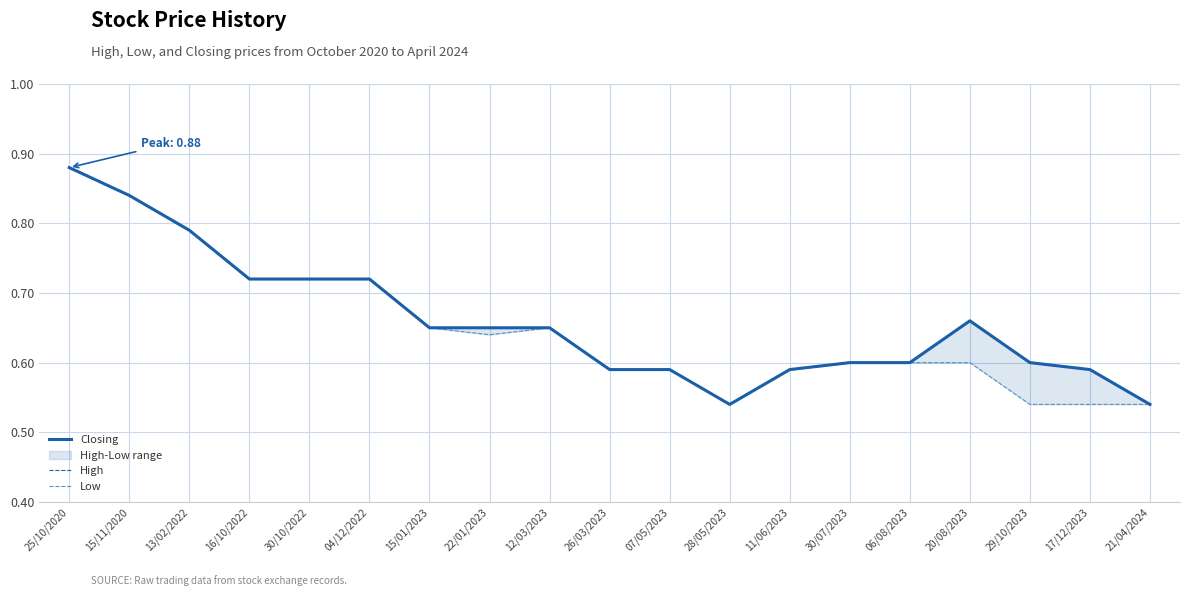

What is the lowest value of the Low series?

0.5